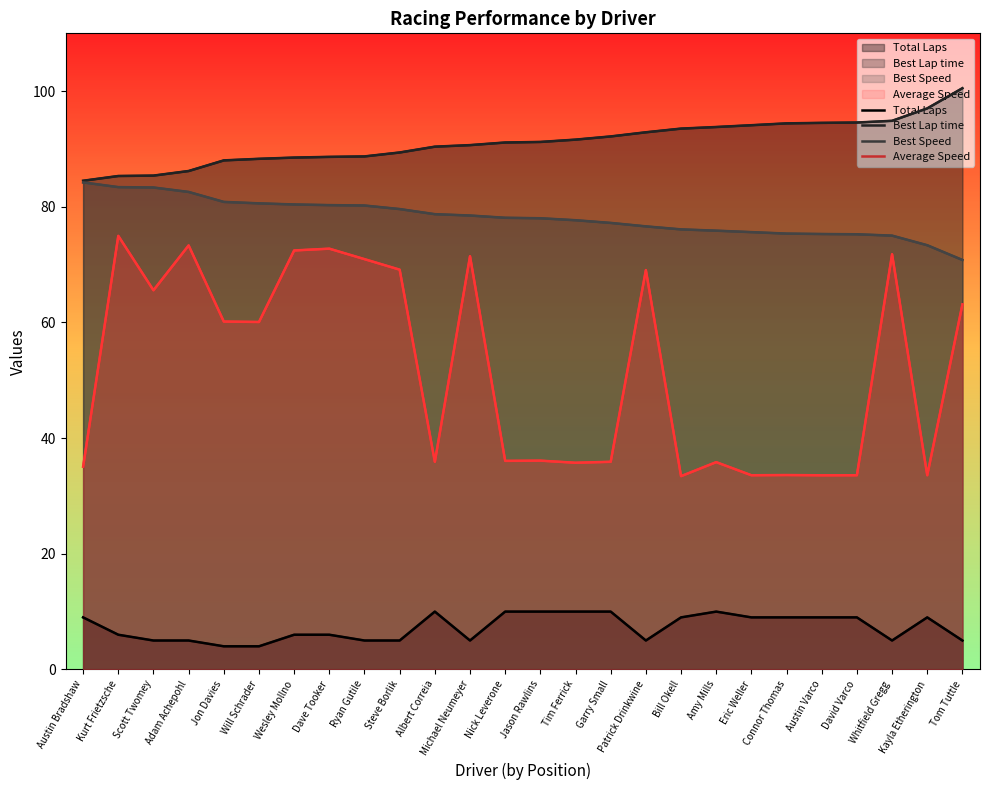

What is the greatest value displayed?

100.5